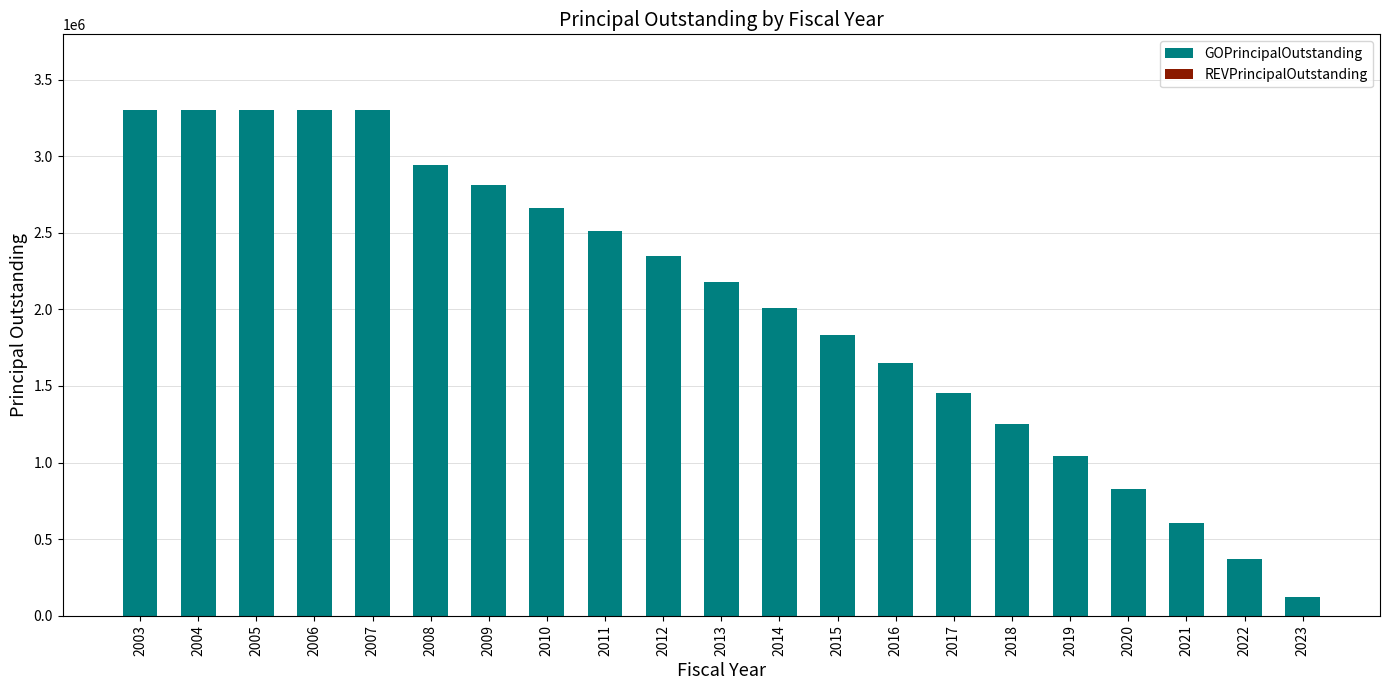

Read the value at 2011.

2510000.0